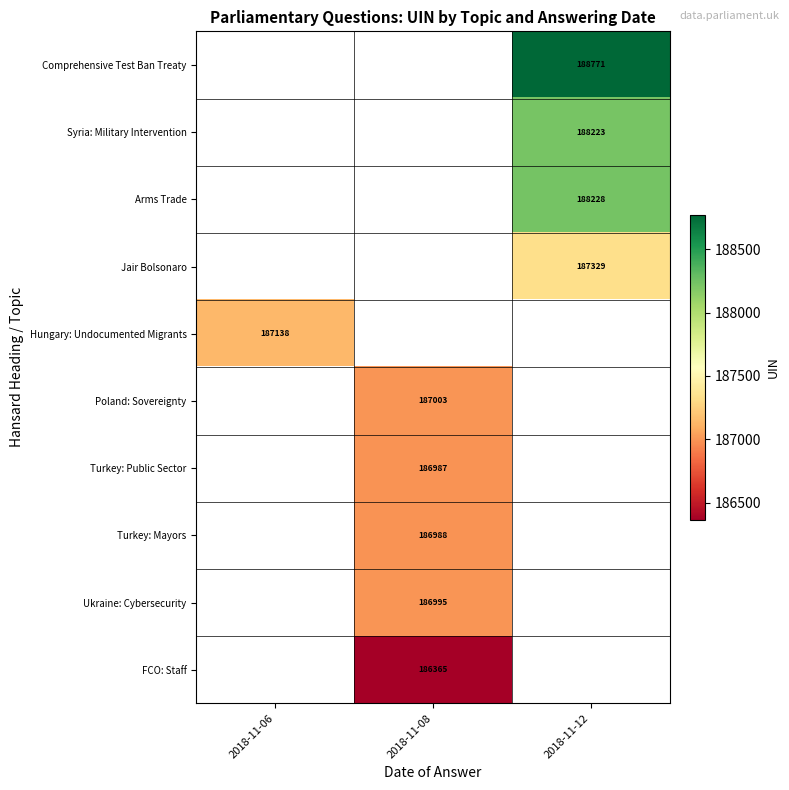

Which category has the lowest value across all series?

2018-11-08